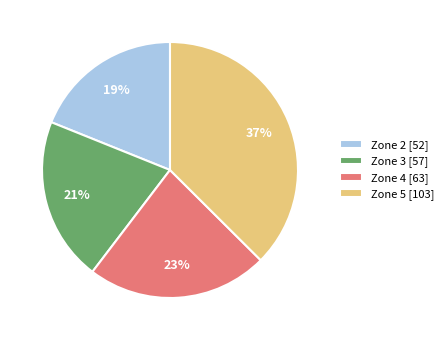

Between Zone 5 and Zone 4, which is larger?

Zone 5